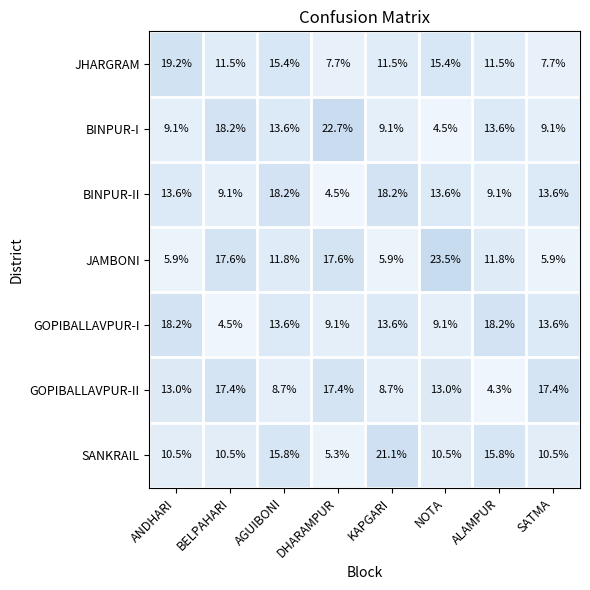

At which category does the chart reach its minimum across all series?

ALAMPUR